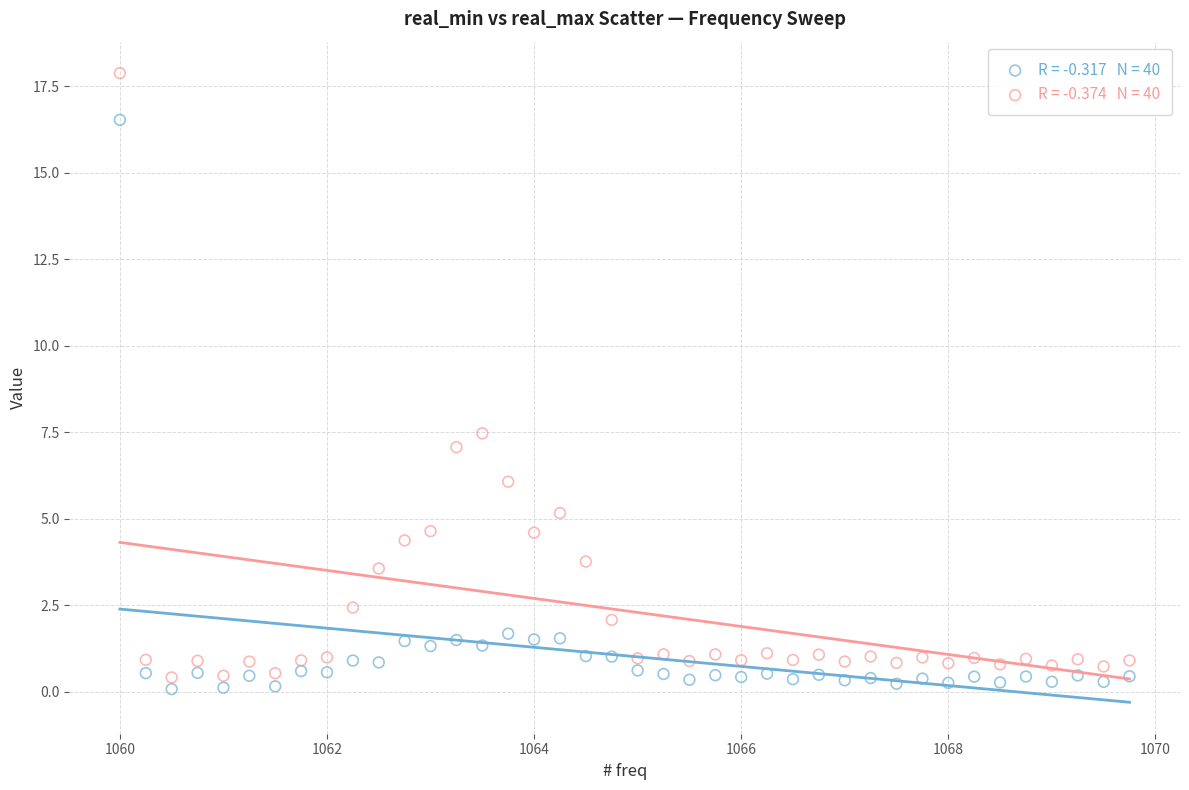

Across all series, what Y value is closest to 8?

7.5